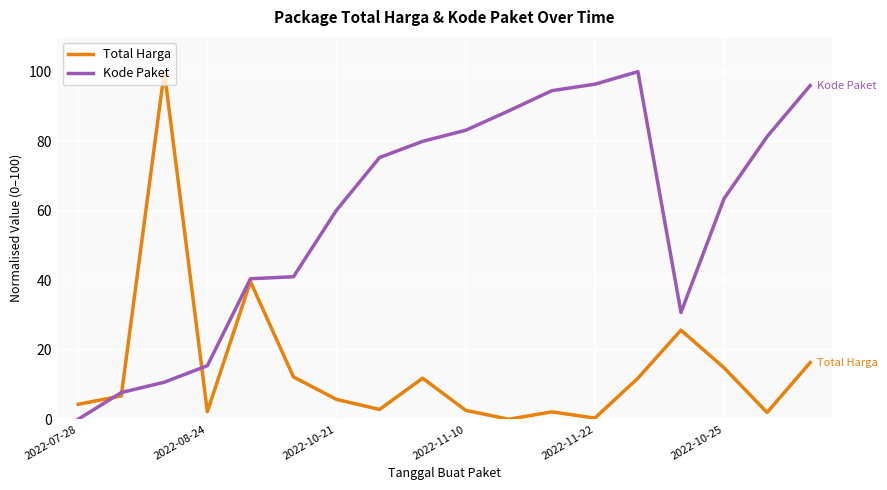

Which series has the largest total across all categories?

Kode Paket